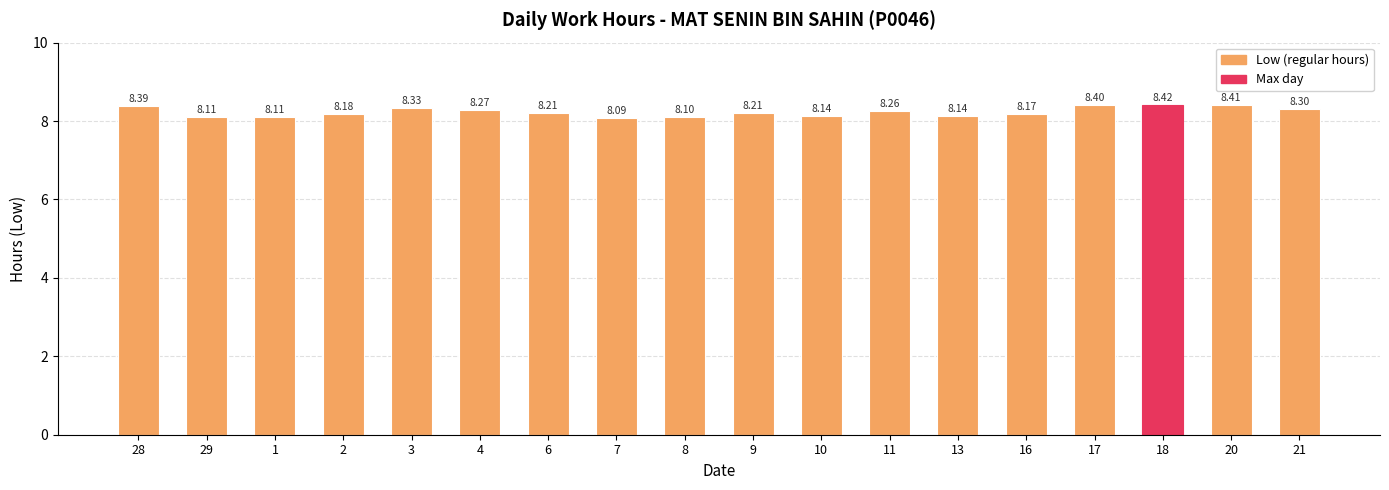

Reading left to right, list all the values displayed in this chart.

28=8.4	29=8.1	1=8.1	2=8.2	3=8.3	4=8.3	6=8.2	7=8.1	8=8.1	9=8.2	10=8.1	11=8.3	13=8.1	16=8.2	17=8.4	18=8.4	20=8.4	21=8.3